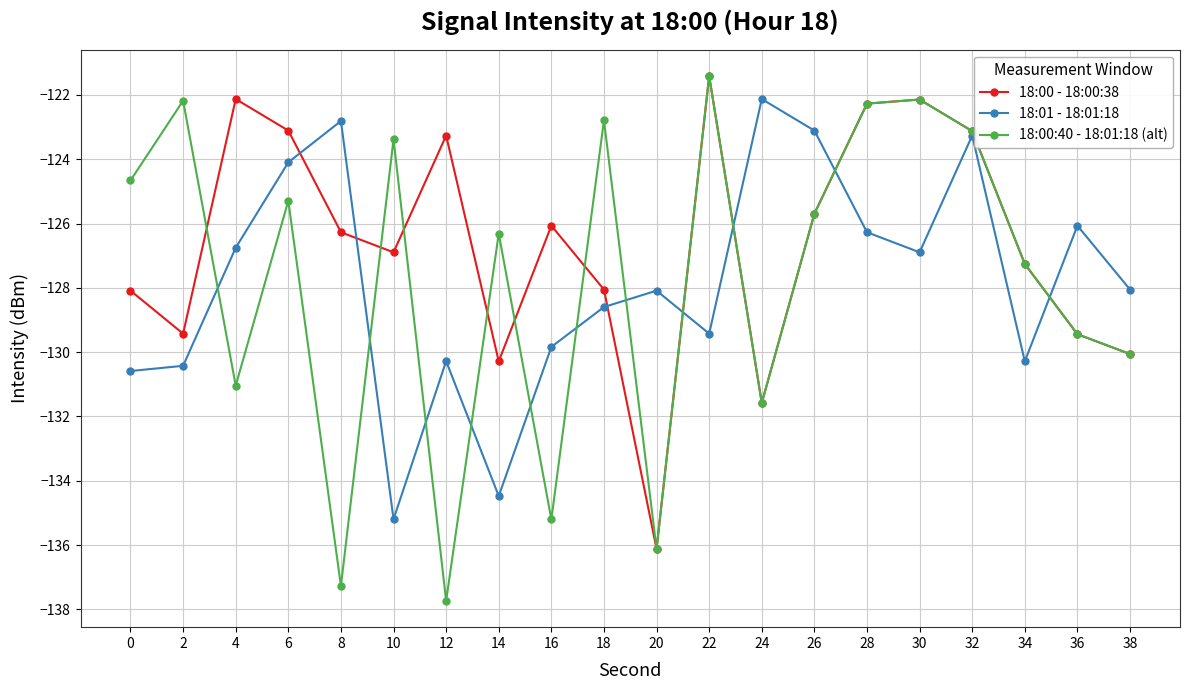

How many lines are shown in the chart?

3